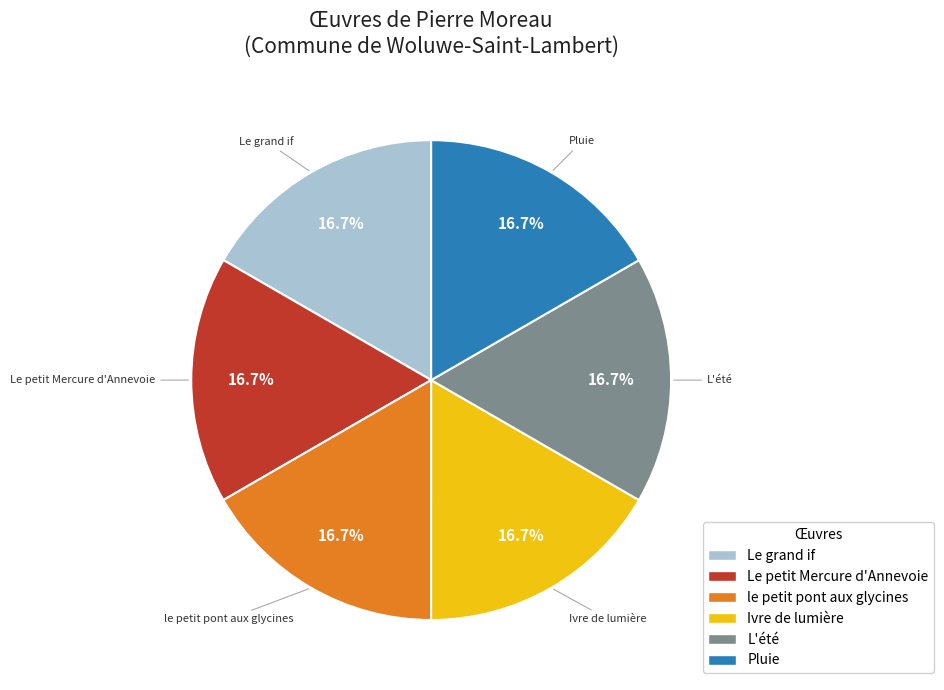

To the nearest percent, what is the average slice percentage?

17%